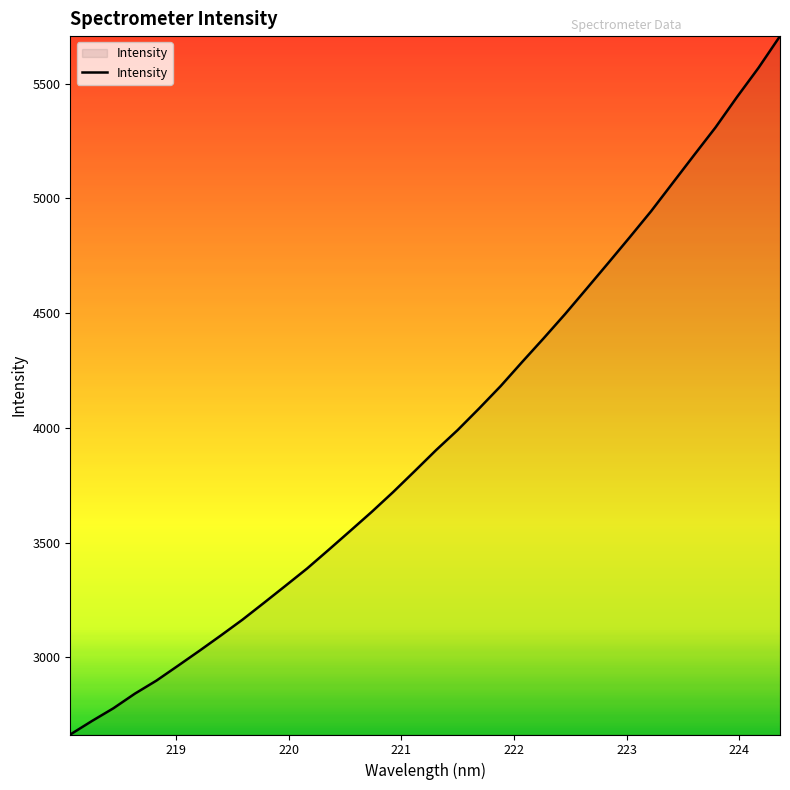

What is the maximum value shown in the chart?

5707.8